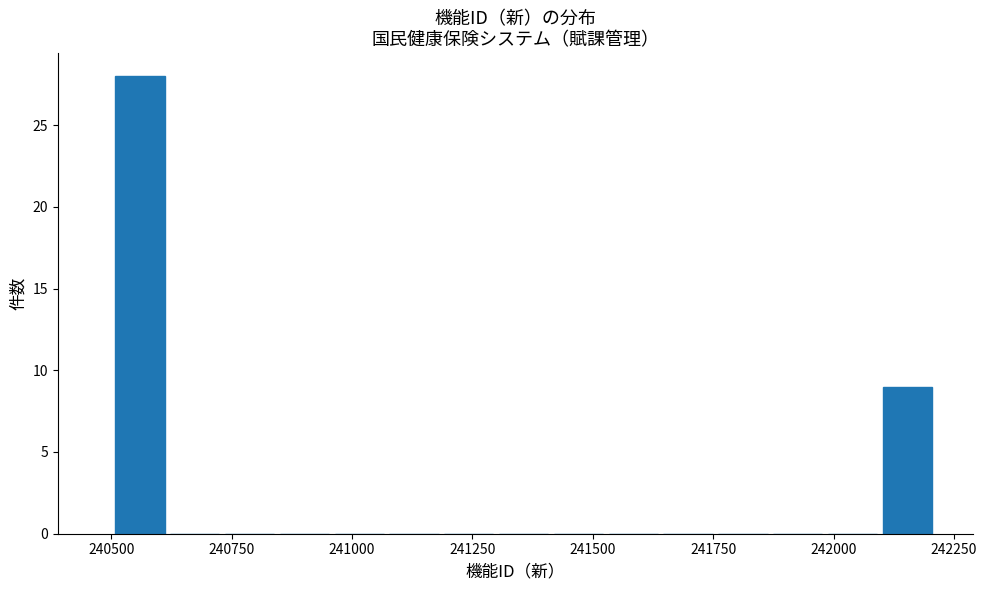

Around what value on the x-axis is the tallest bar? Give the approximate position of its centre, as read against the axis.

240550